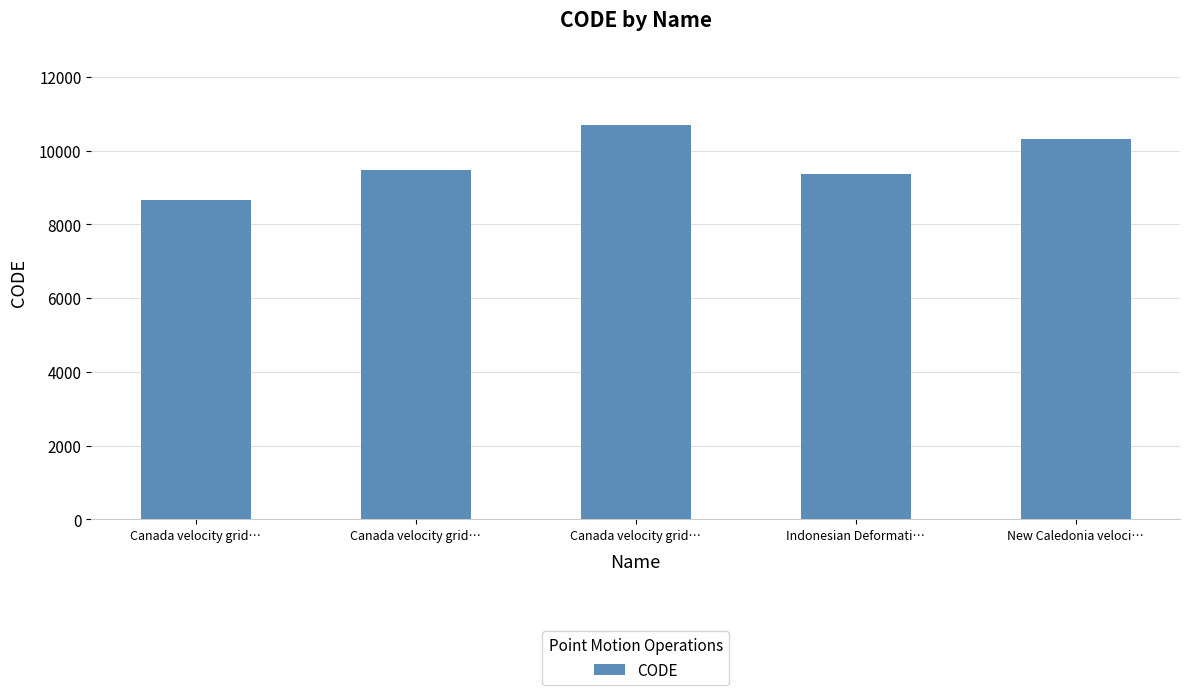

Count the number of data series in this chart.

1